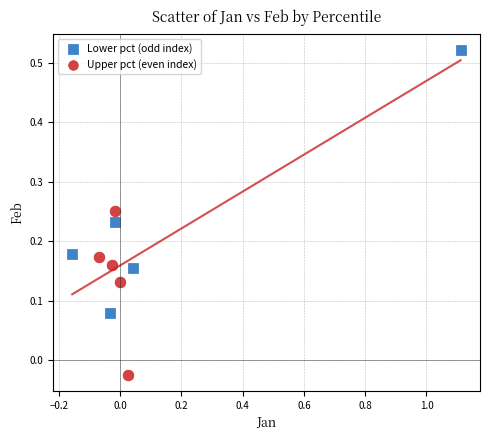

Which series reaches the maximum Y coordinate?

Lower pct (odd index)